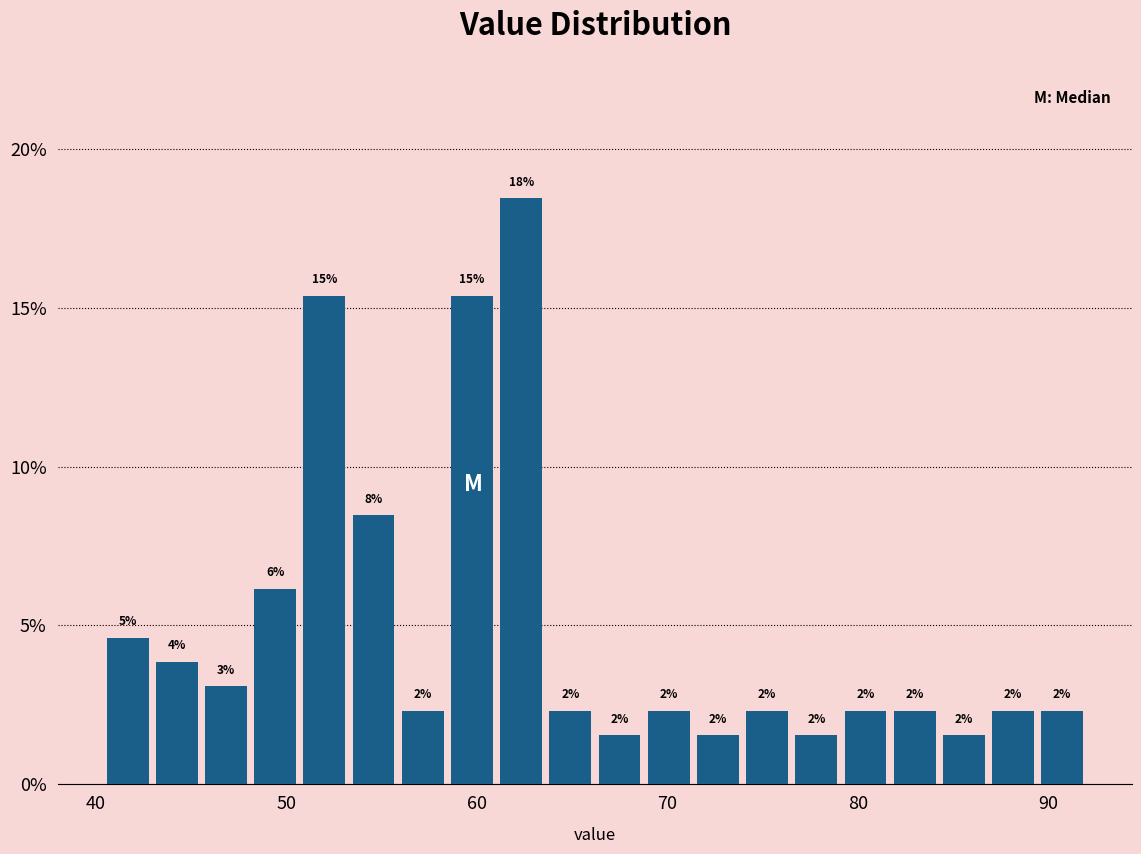

Read against the x-axis, roughly where is the centre of the tallest bar?

62